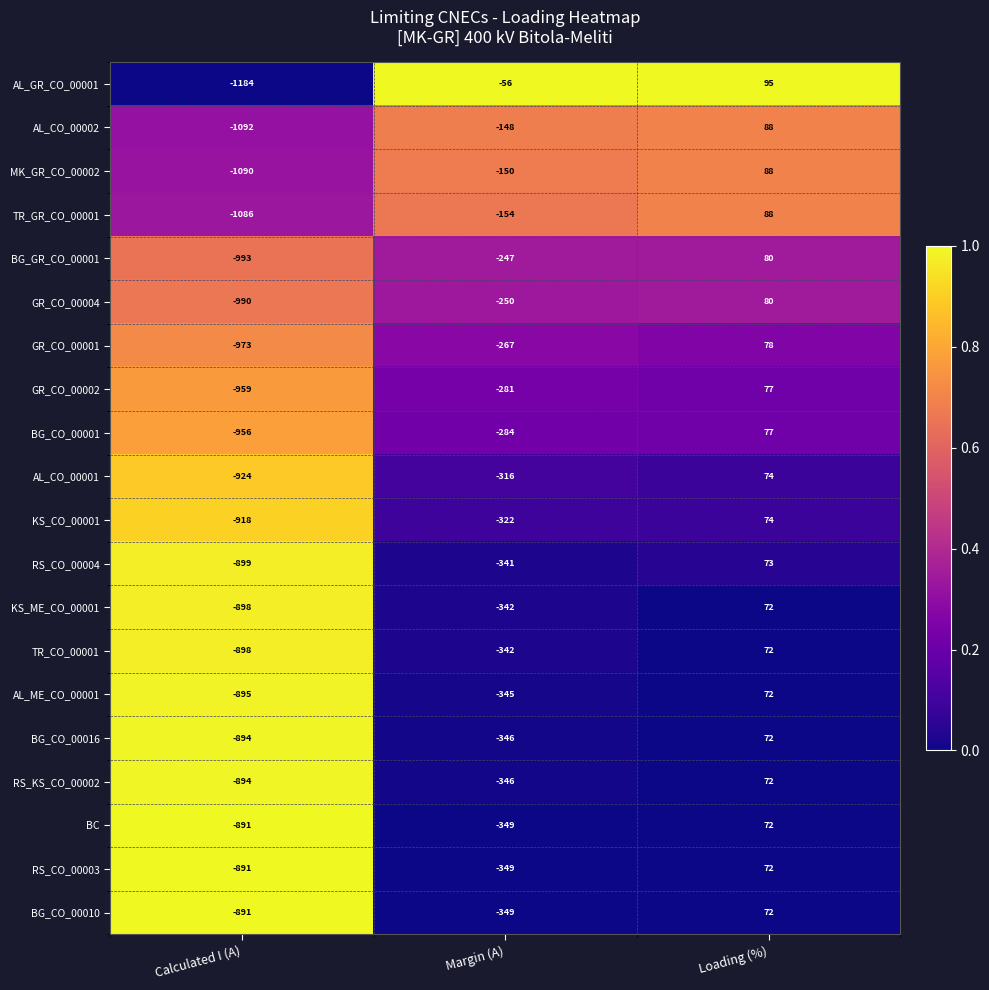

True or false: BG_CO_00016 has a value of 115 at Loading (%).

False